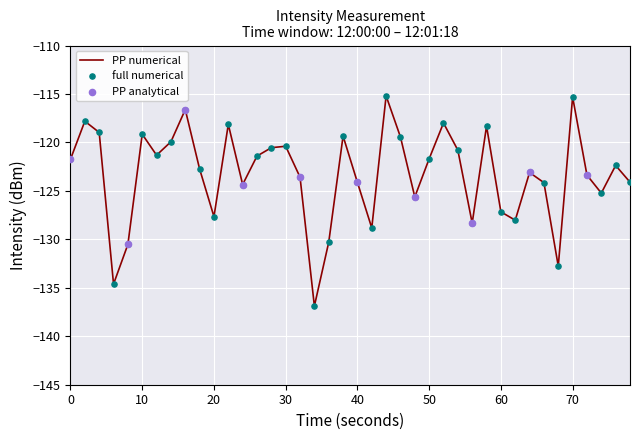

What is the maximum value shown in the chart?

-115.2